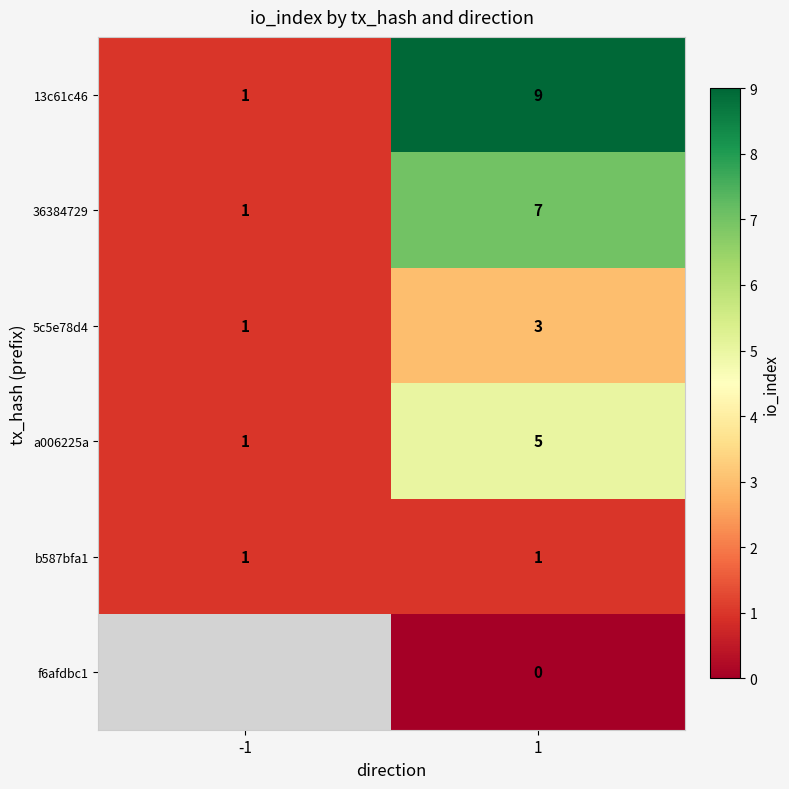

Where is 36384729 nearest to the value 4?

-1